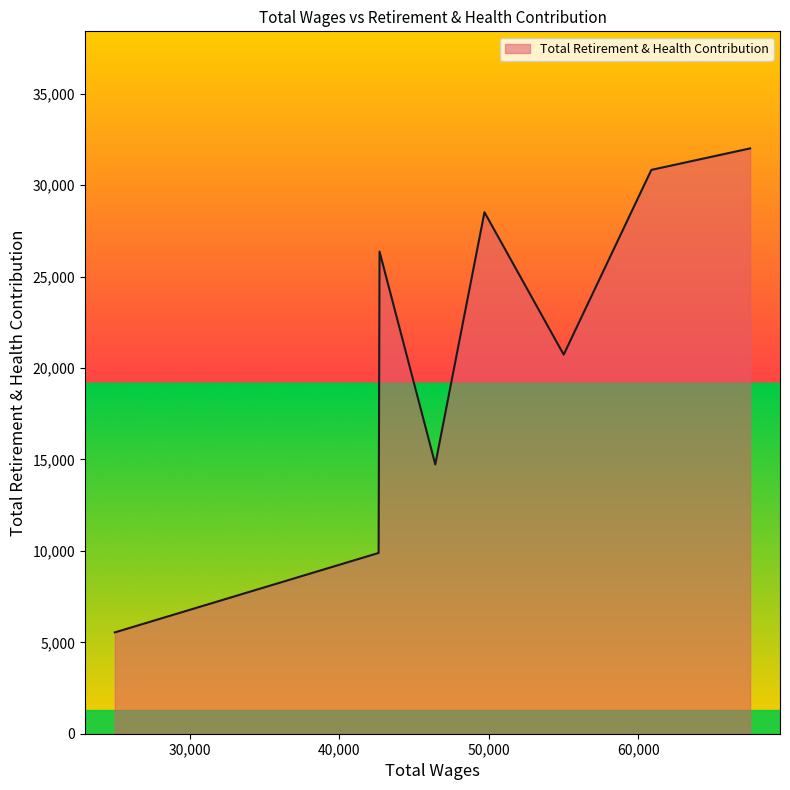

How many interior local valleys (lower than both neighbors) does the data have?

2